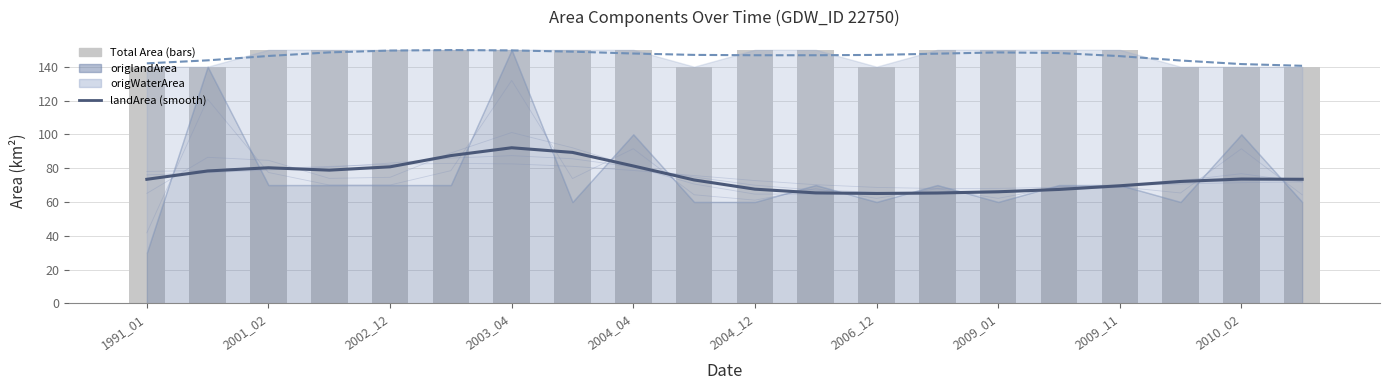

What is the spread (max minus min) of values at 2009_01?

84.0